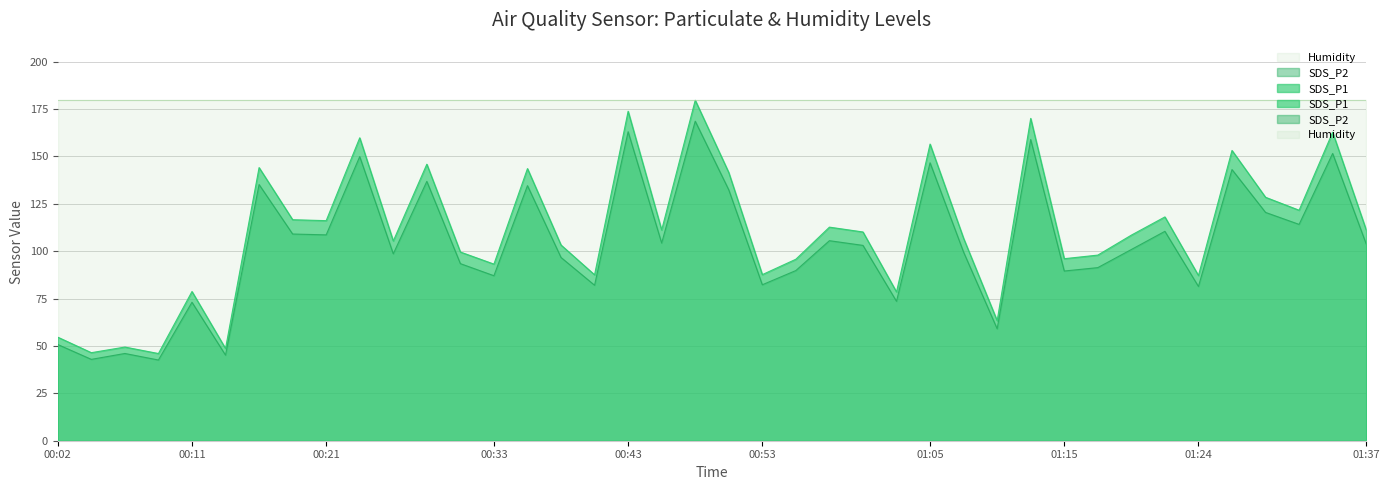

At which category does SDS_P1 reach its first local valley?

00:04